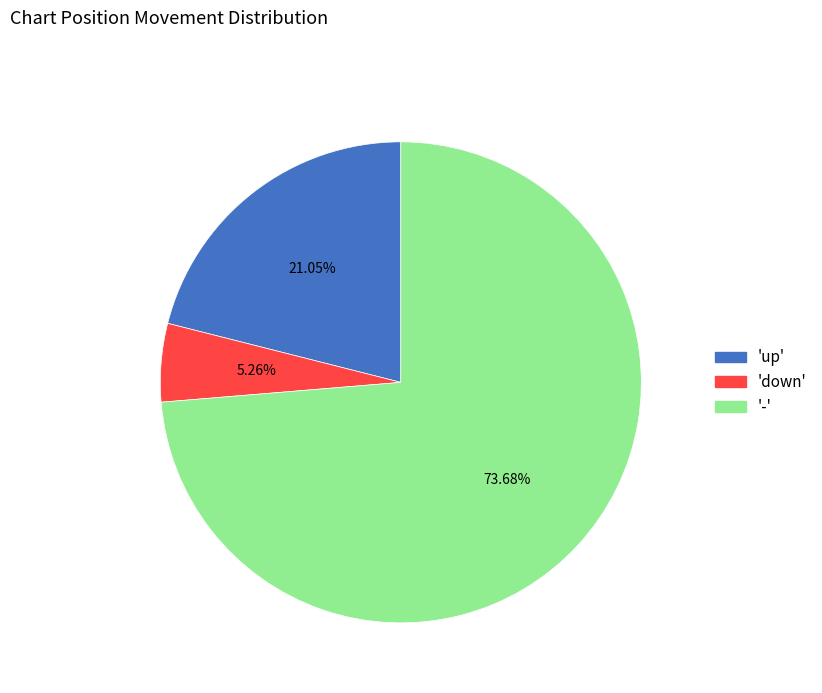

Count the number of slices in the pie.

3